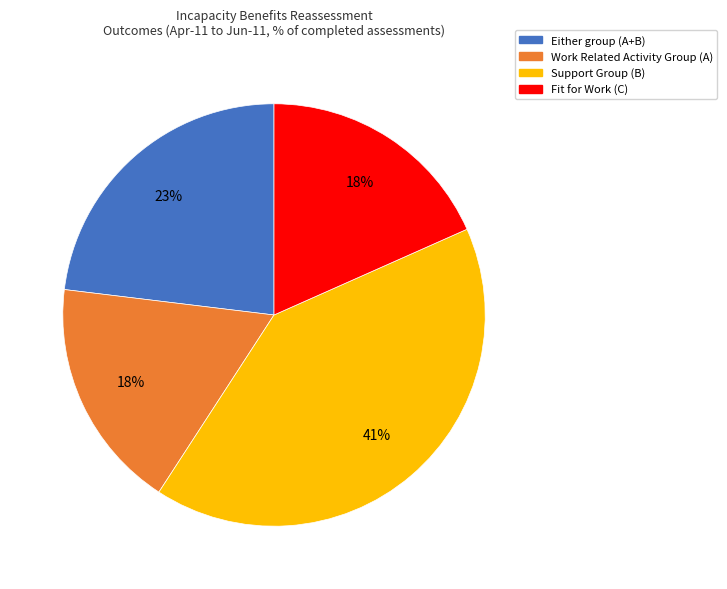

Is it true that Either group (A+B) is 23% of the pie?

True